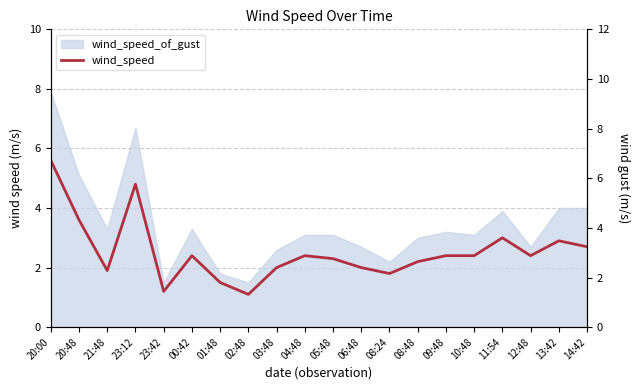

What is the label of the 16th point from the right?

23:42